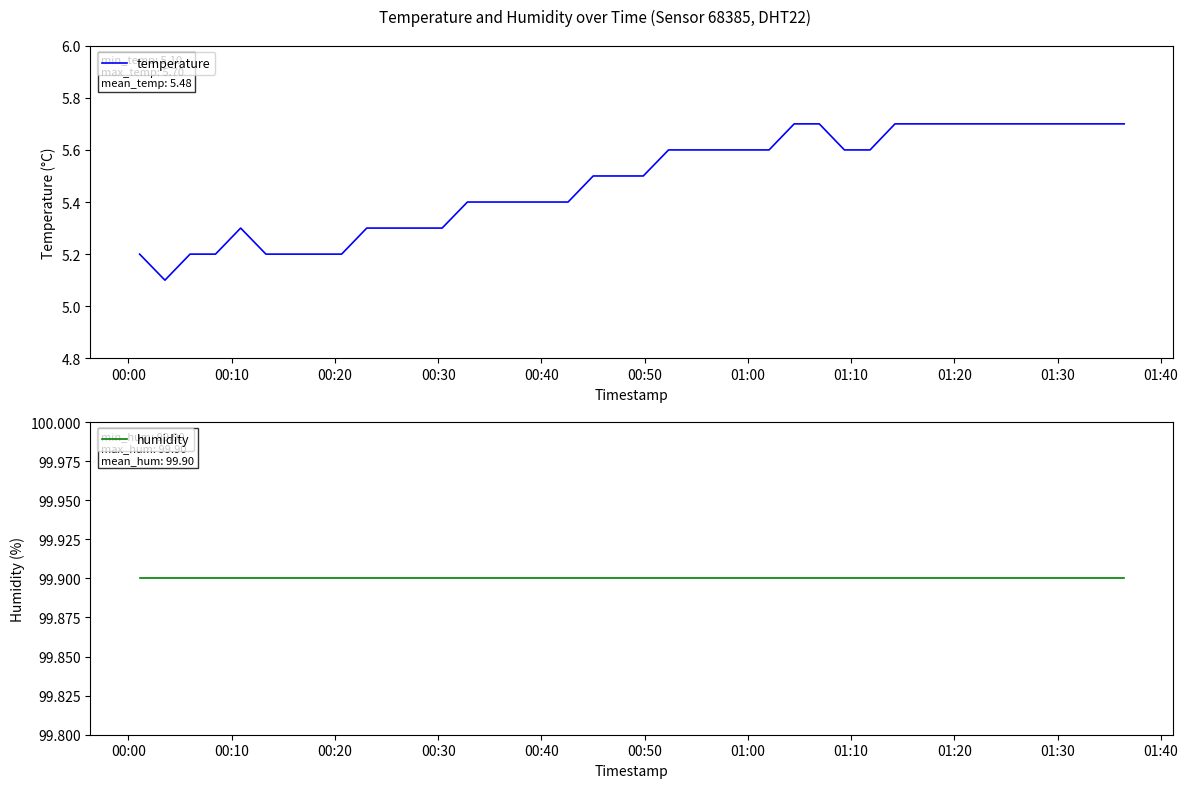

What is the maximum value for temperature?

5.7